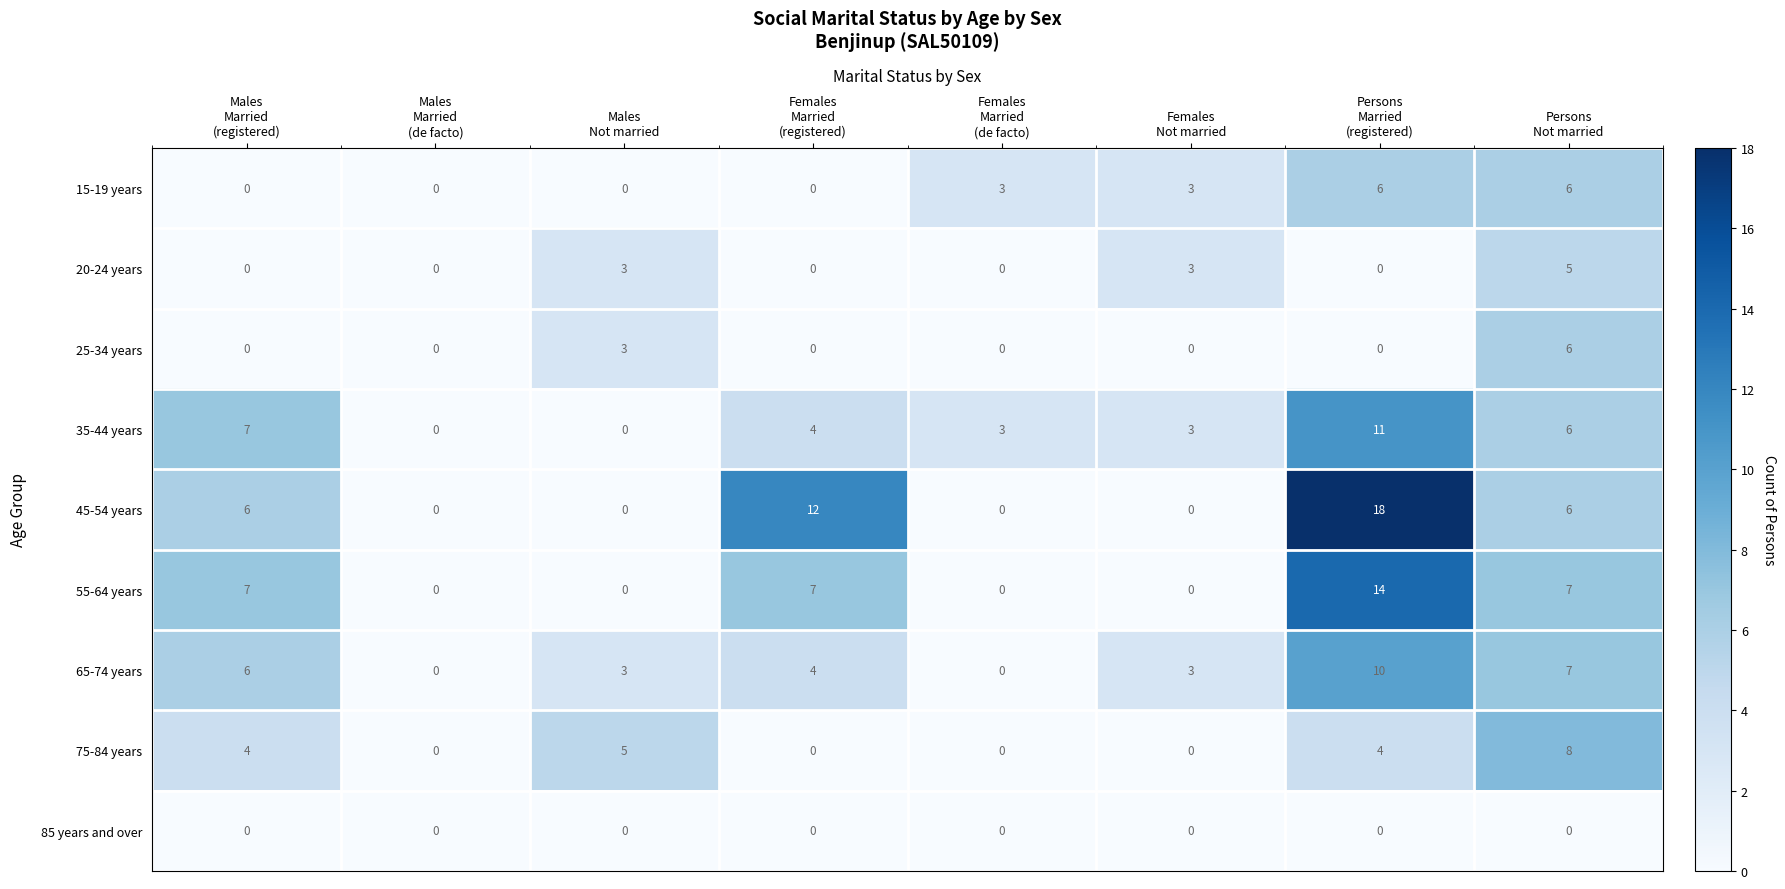

Count the 65-74 years values in the range 3 to 7.

5